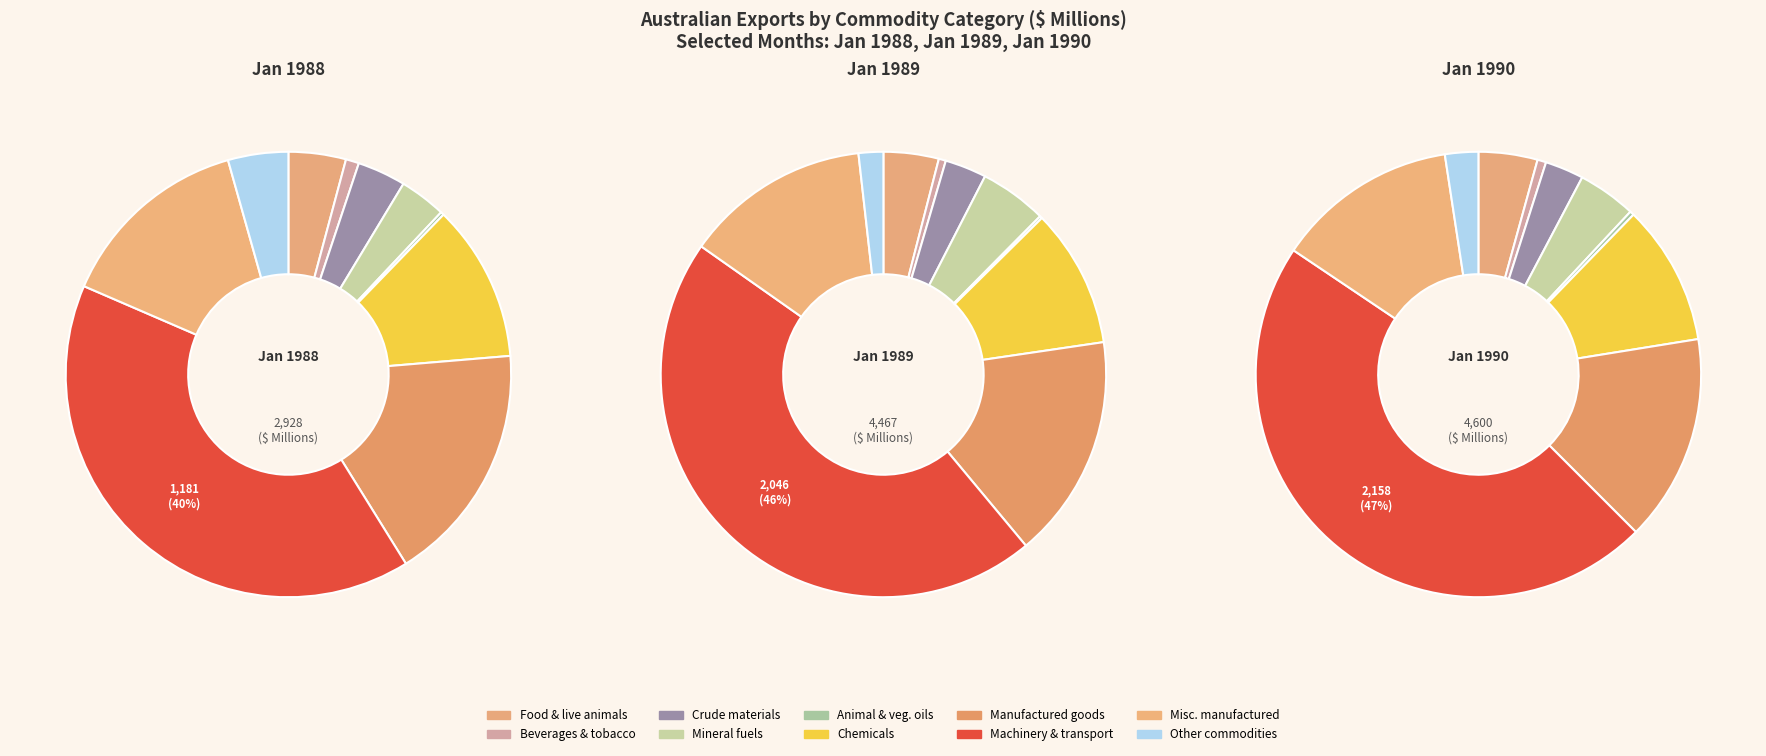

To the nearest percent, what is the difference between the 3 and 5 slice percentages?

6%